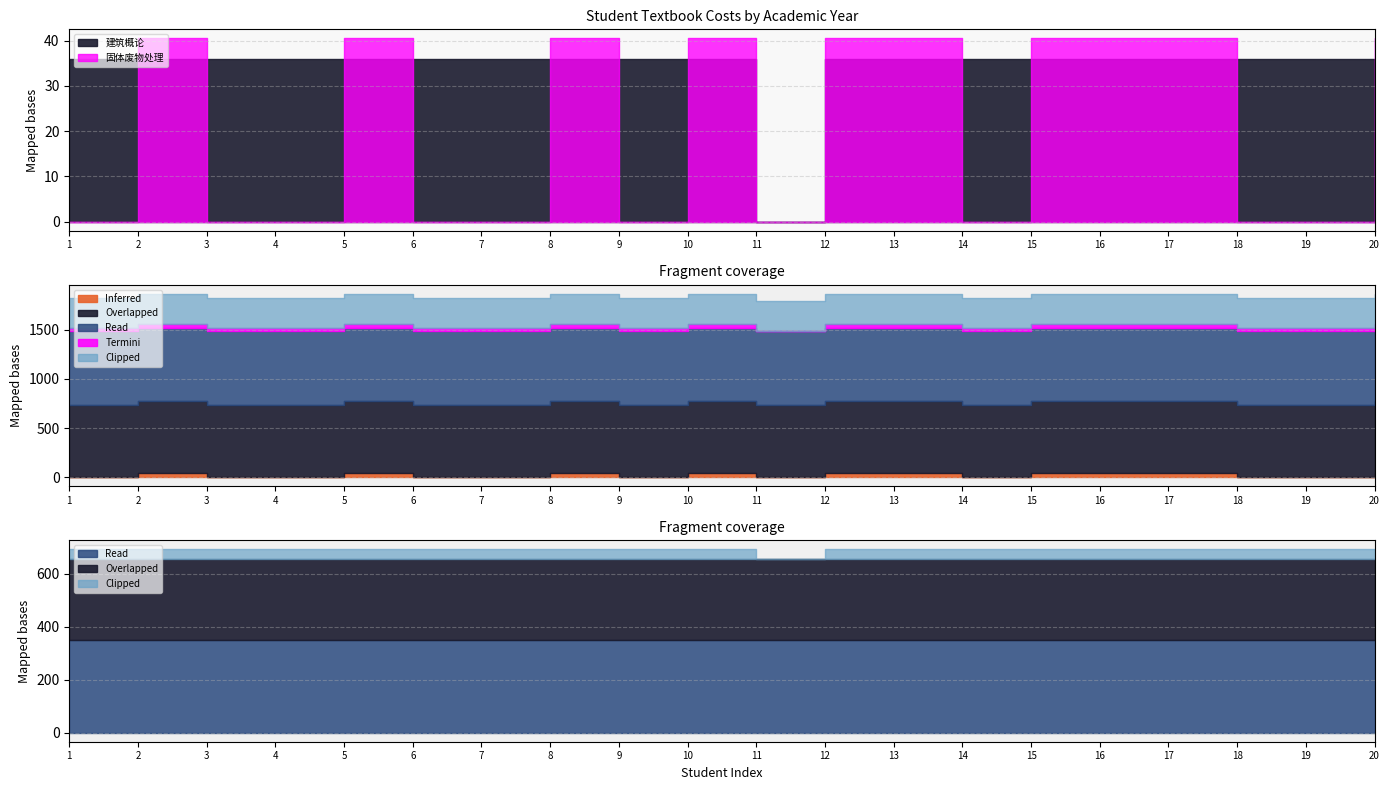

At which category does the chart reach its minimum across all series?

11